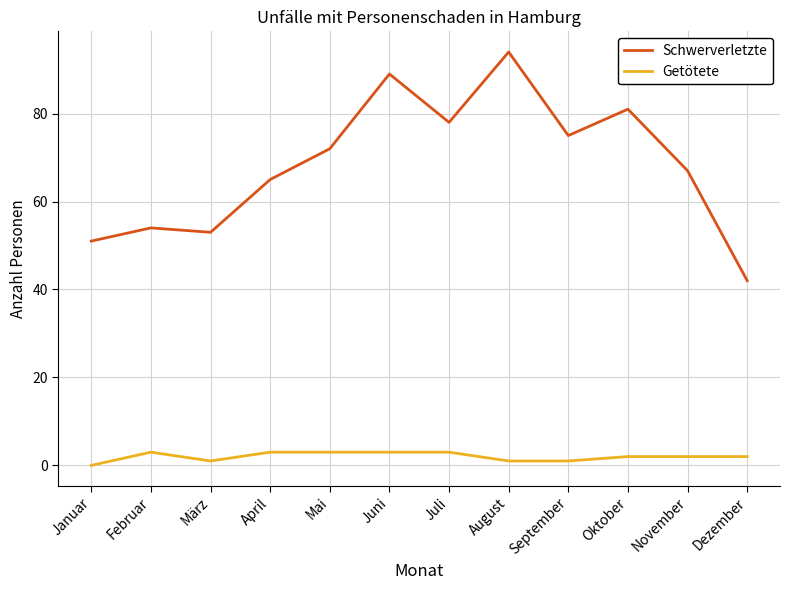

What is the difference between the maximum and minimum values in the Schwerverletzte series?

52